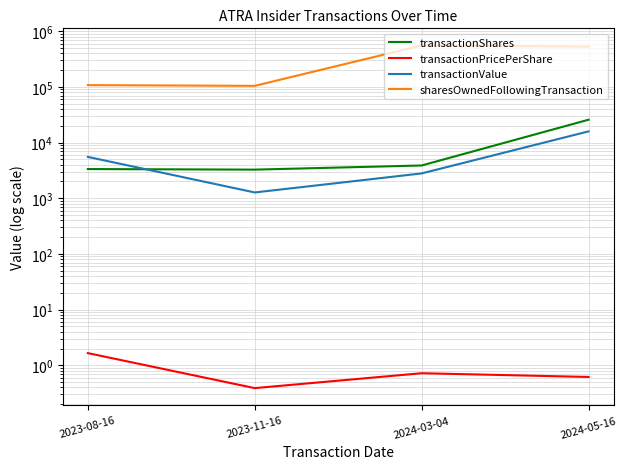

True or false: transactionPricePerShare has a value of 0.7 at 2024-03-04.

True